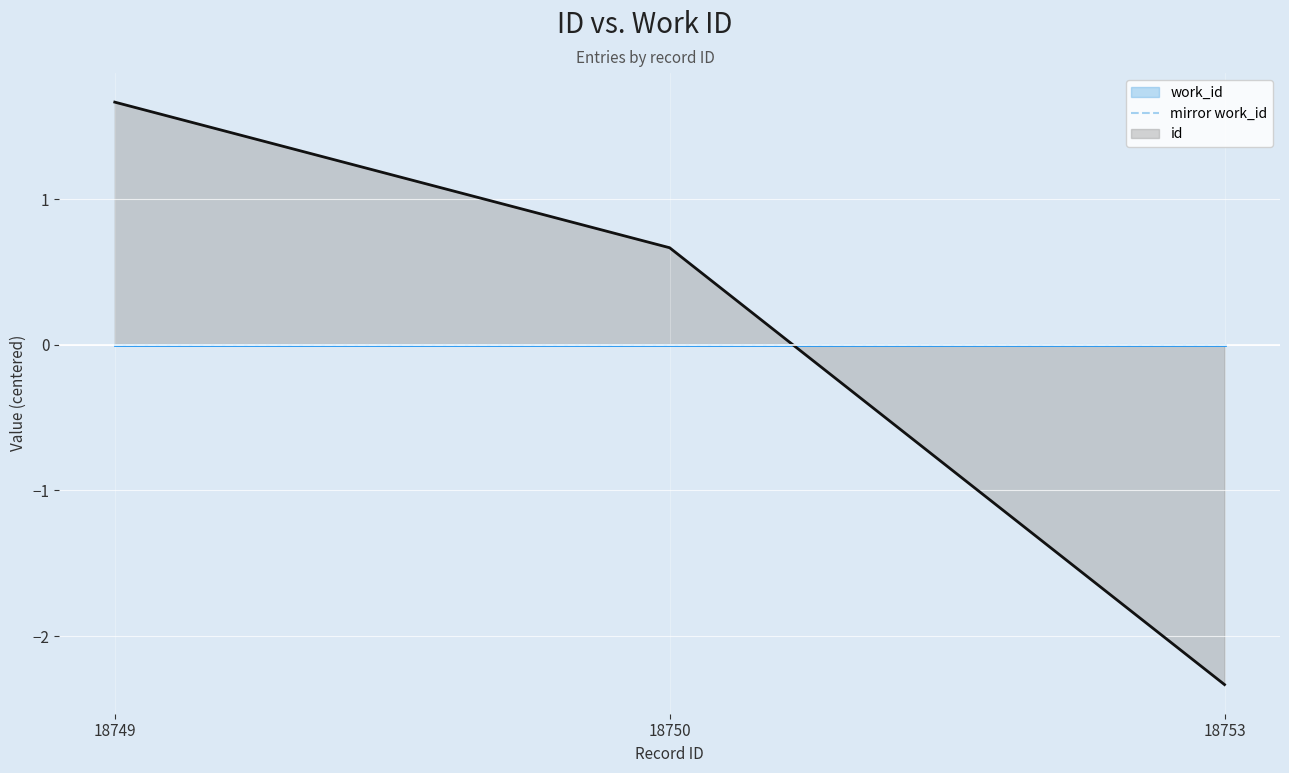

What is the change in value from 18749 to 18750?

-1.0